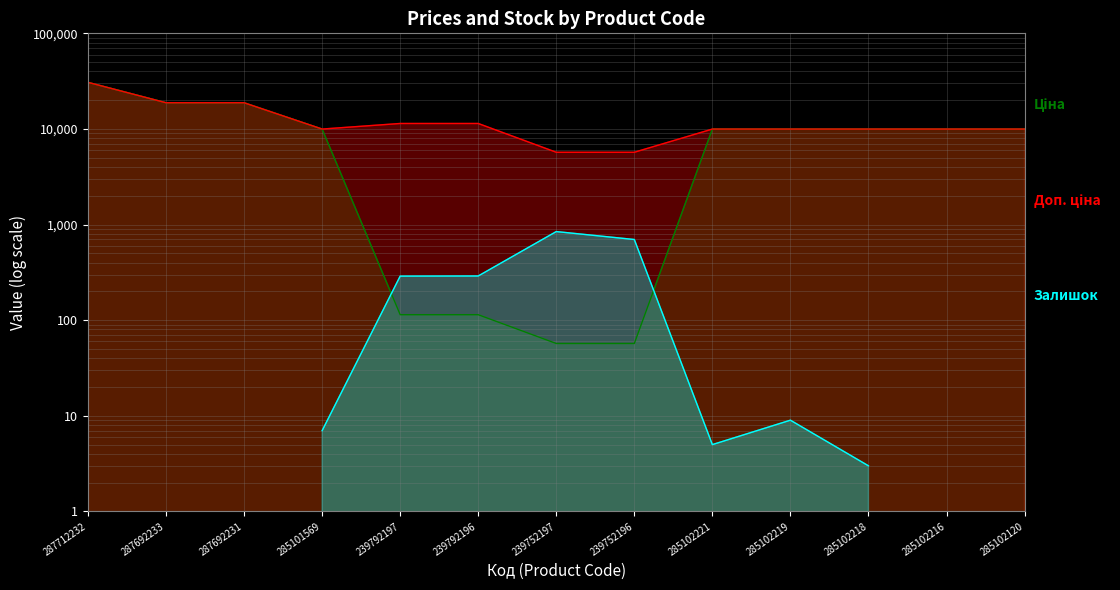

What is the smallest value displayed?

57.0